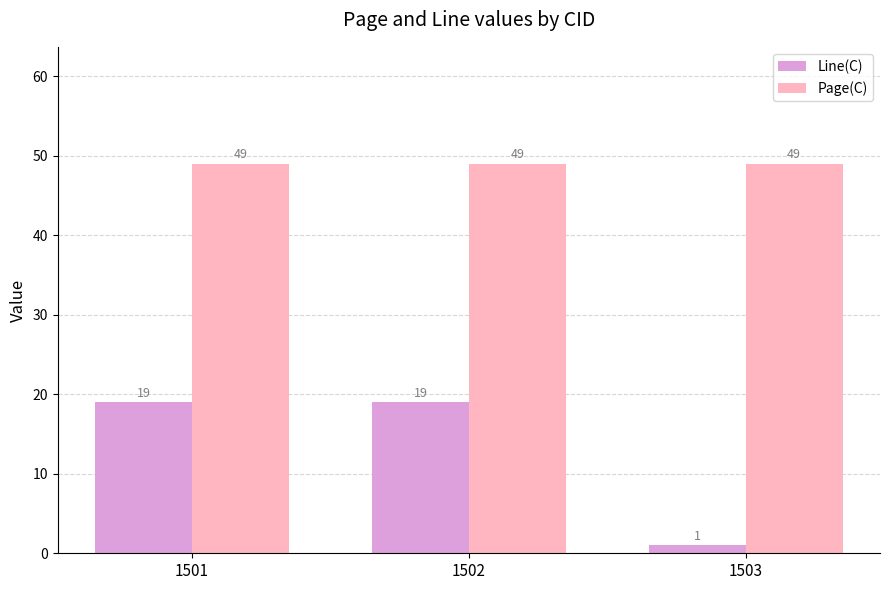

Reading left to right, transcribe all the data shown in this chart.

Line(C): 1501=19	1502=19	1503=1
Page(C): 1501=49	1502=49	1503=49